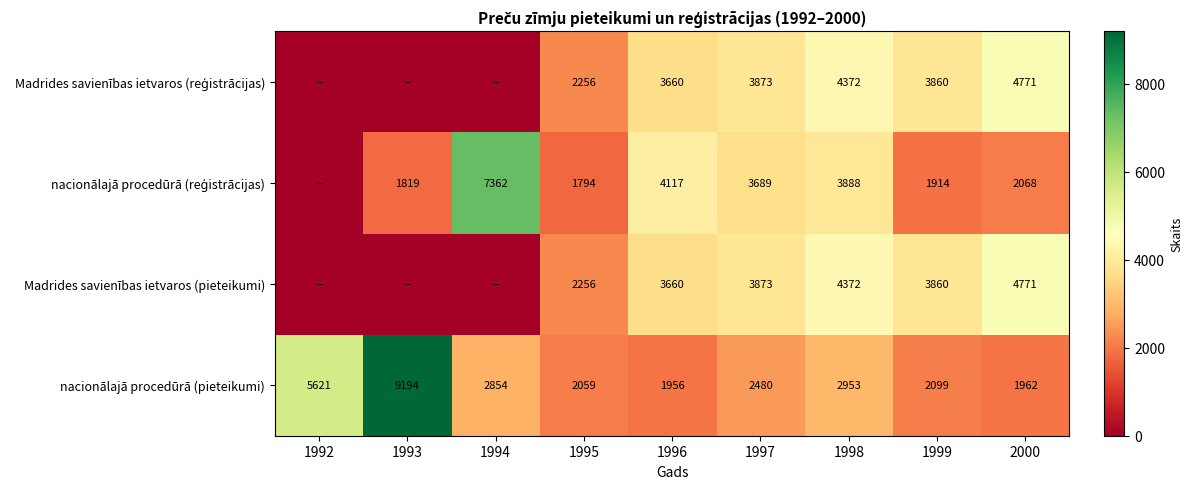

What is the total value across all series at 2000?

13572